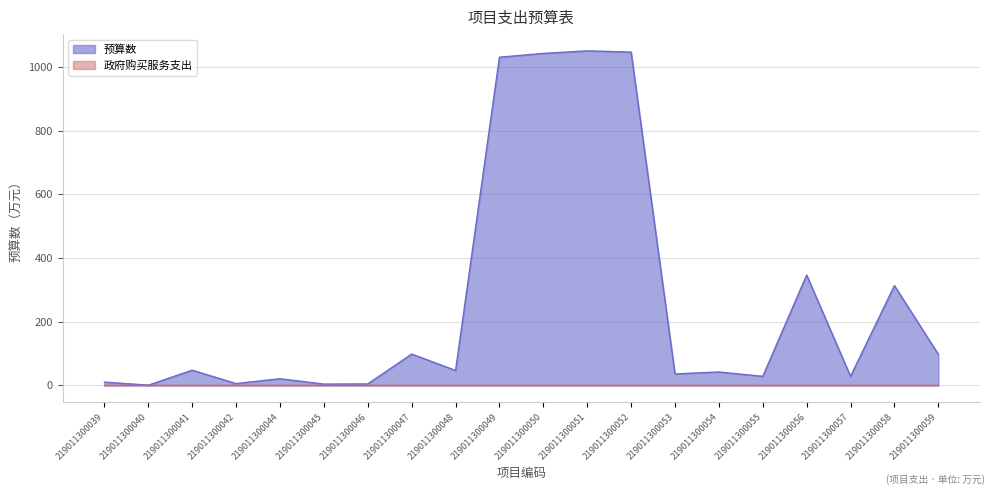

Reading left to right, extract all data points from this chart.

10.6	1.0	48.0	6.0	21.2	4.4	5.0	98.6	47.2	1030.0	1042.0	1050.0	1046.0	36.3	42.4	28.8	346.5	28.8	313.5	97.8